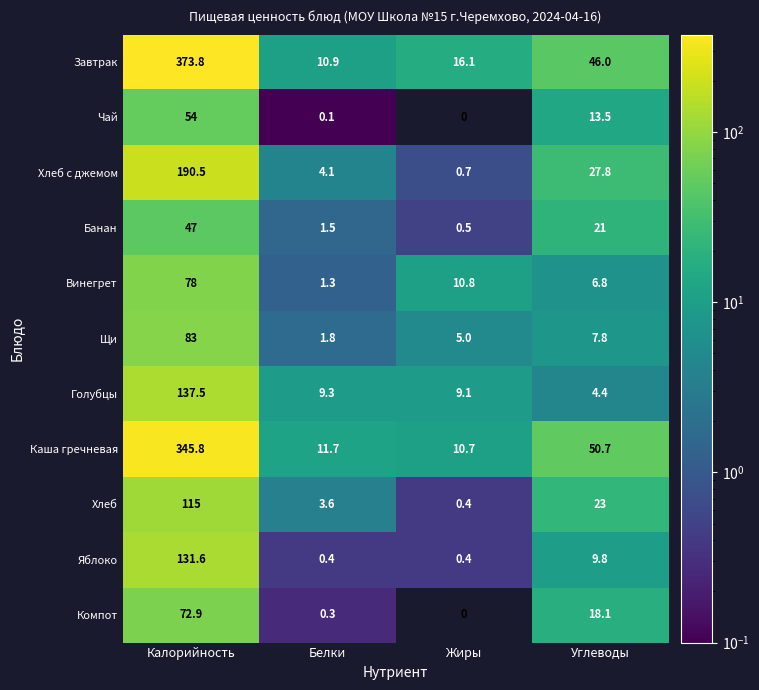

What is the sum of the Яблоко values at Жиры and Белки?

0.8